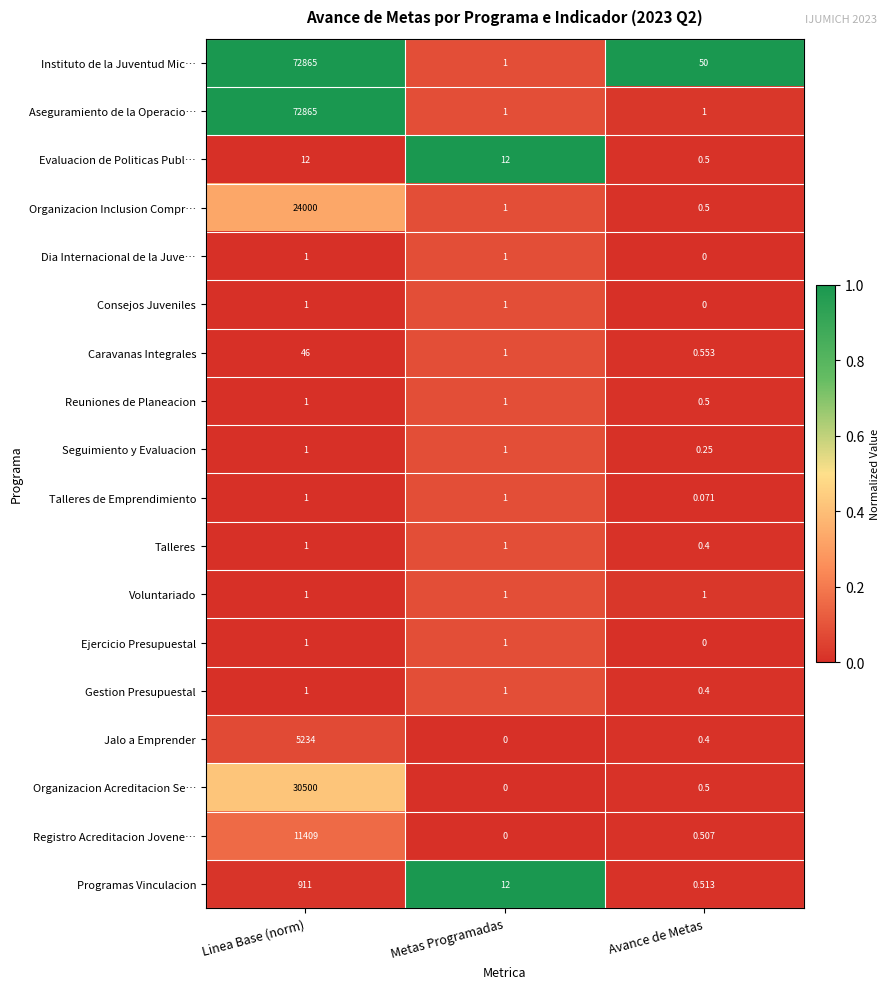

At which label is Ejercicio Presupuestal closest to 0?

Avance de Metas